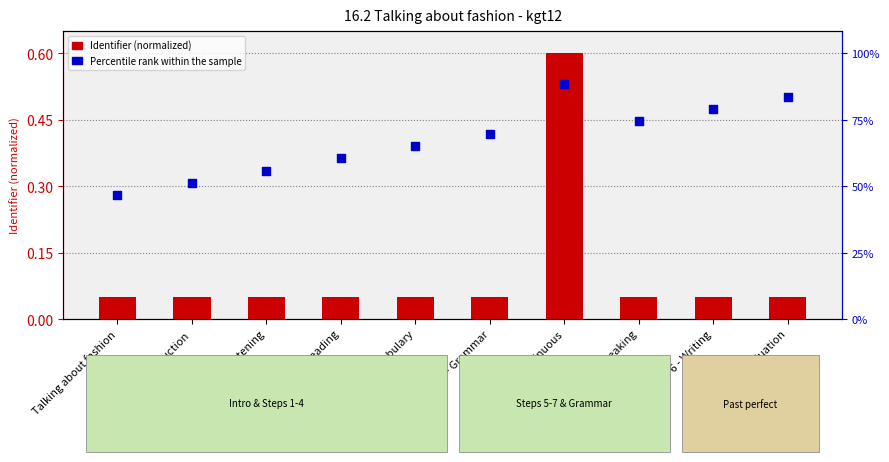

What are all the series names shown in the legend?

Identifier (normalized), Percentile rank within the sample